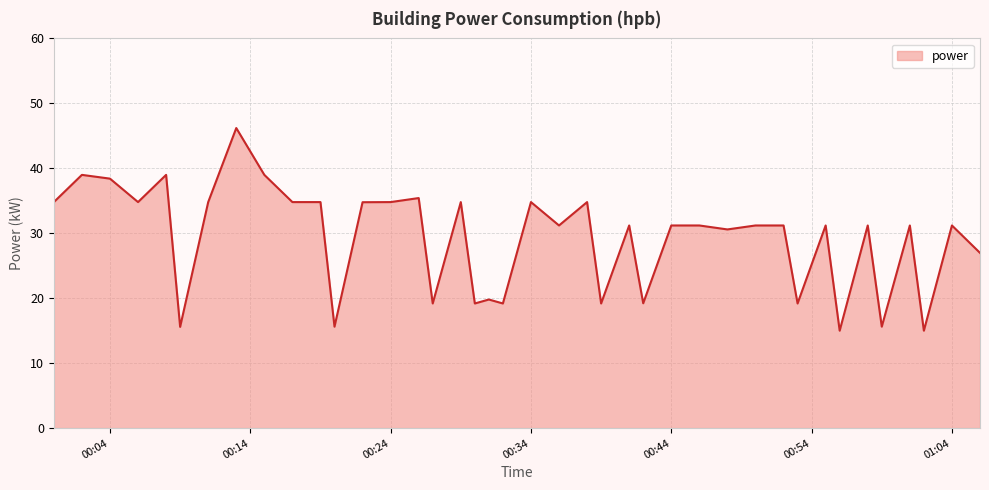

What is the smallest value displayed?

15.0